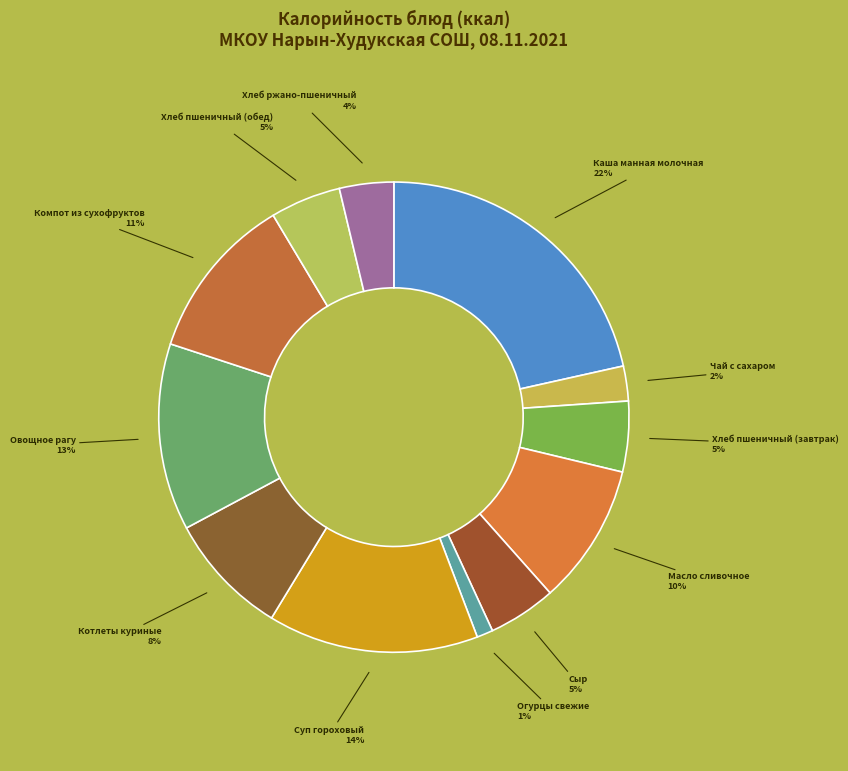

Count the number of slices in the pie.

12